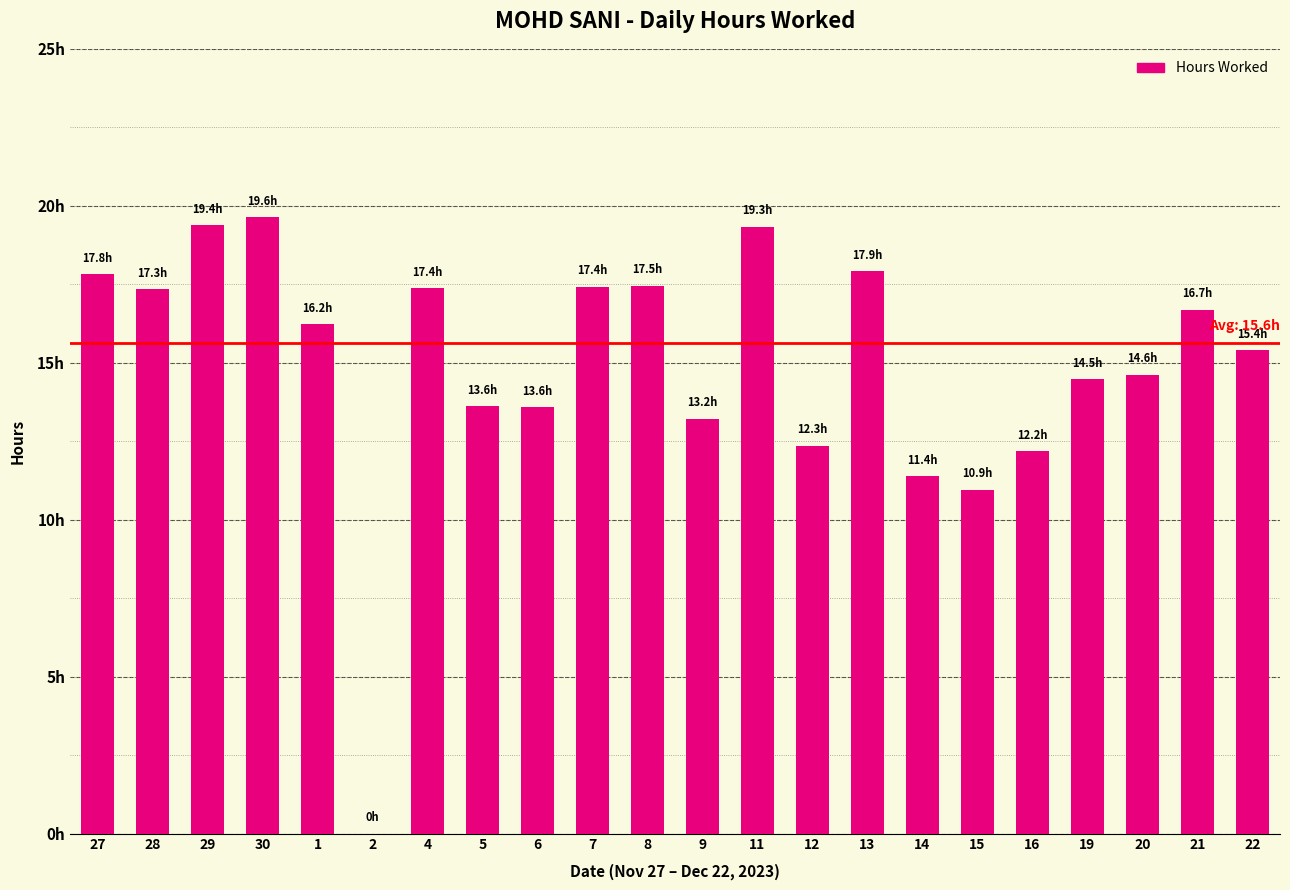

Are the bars horizontal?

No